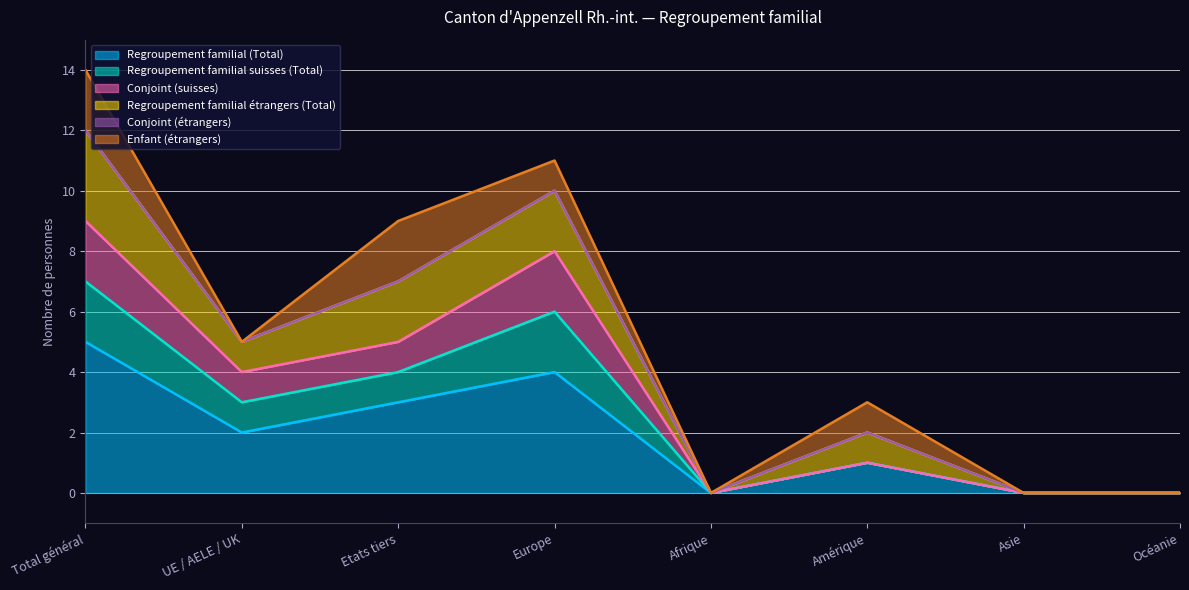

What is the highest value of the Regroupement familial (Total) series?

5